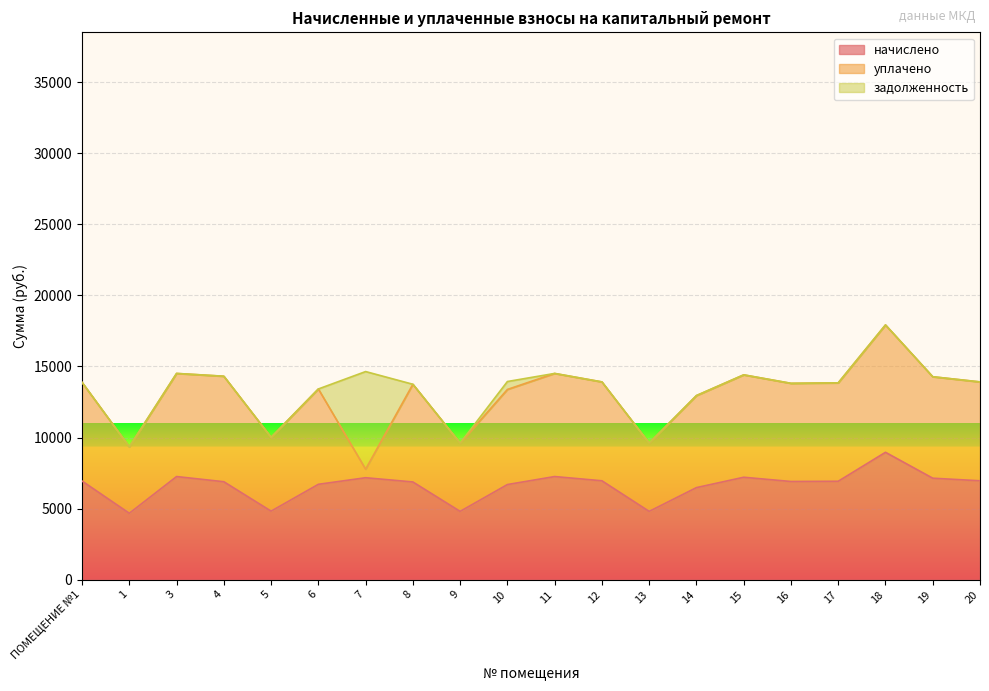

Where is the first local maximum for уплачено?

4